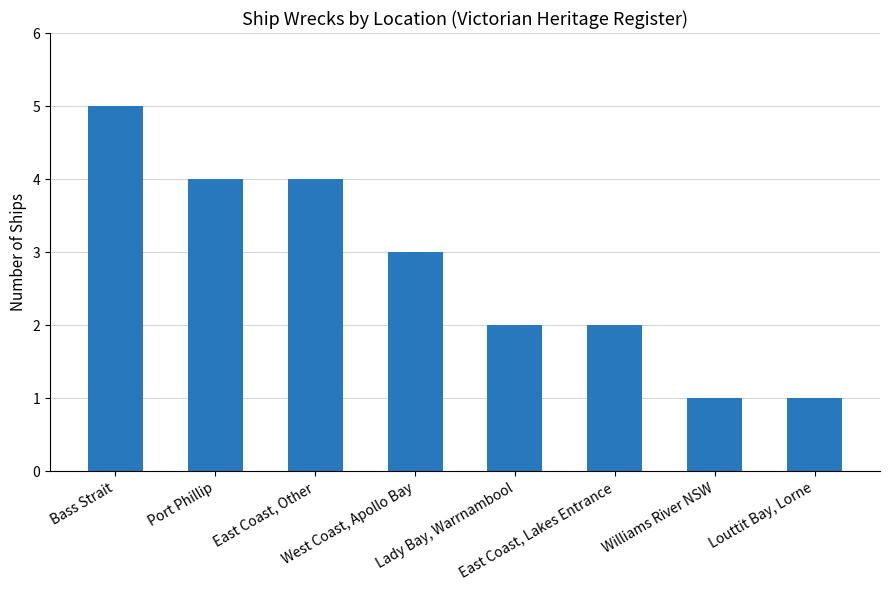

What is the sum of the values at Lady Bay, Warrnambool and East Coast, Lakes Entrance?

4